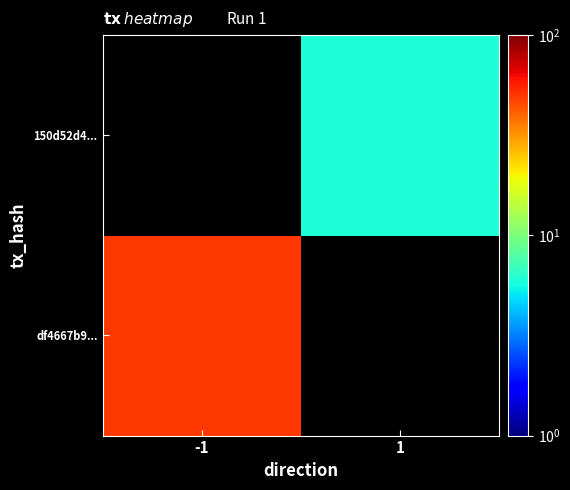

Which series has the largest range (max minus min)?

df4667b9...